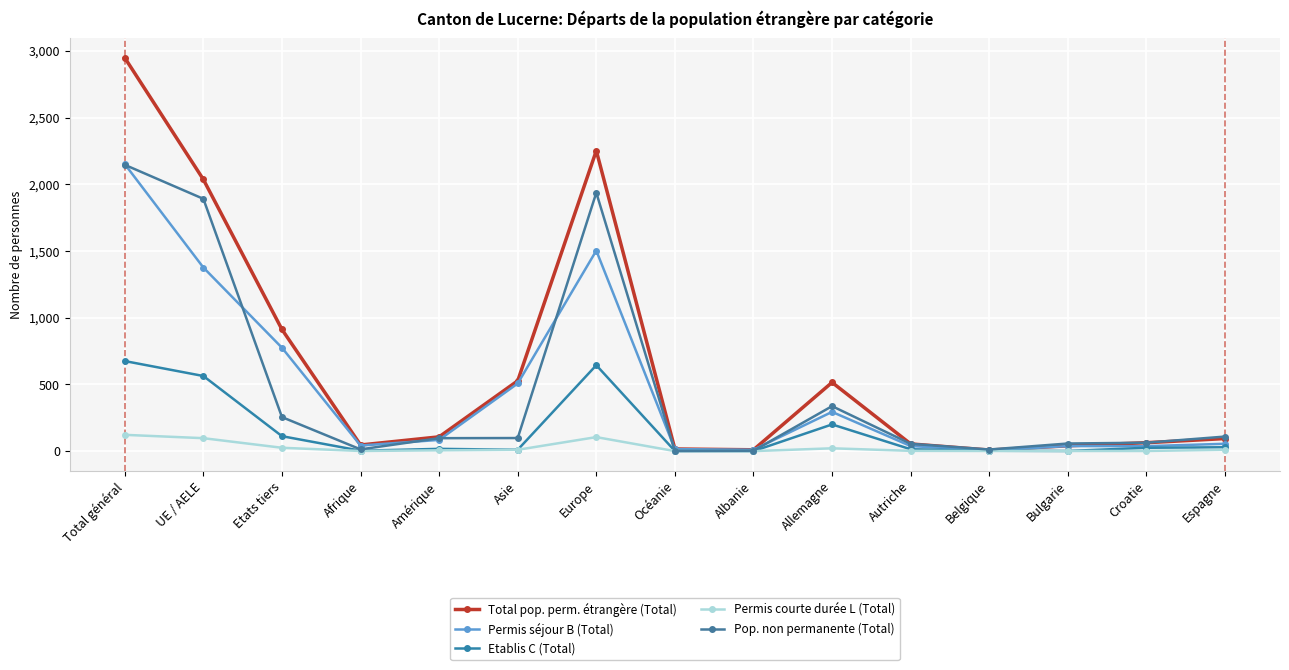

At how many categories does at least one series exceed 1772?

3